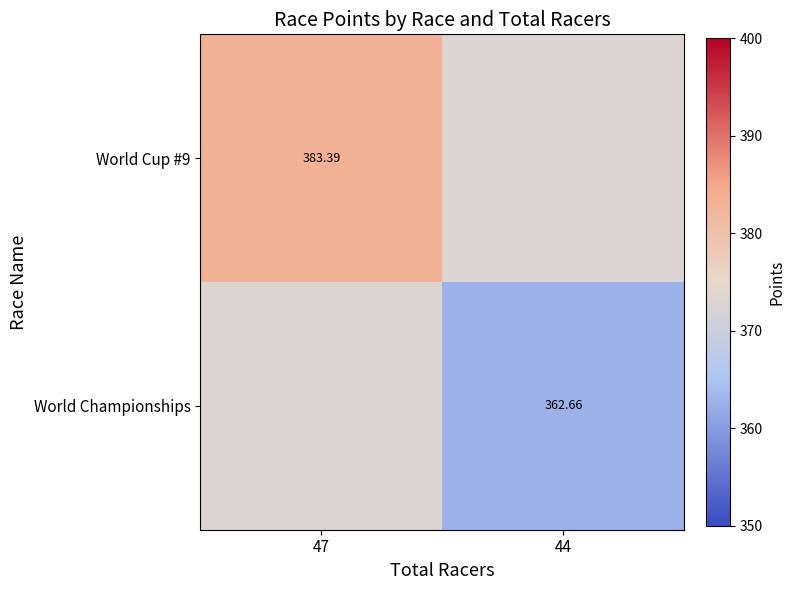

True or false: World Cup #9 has a value of 373.0 at 44.

True